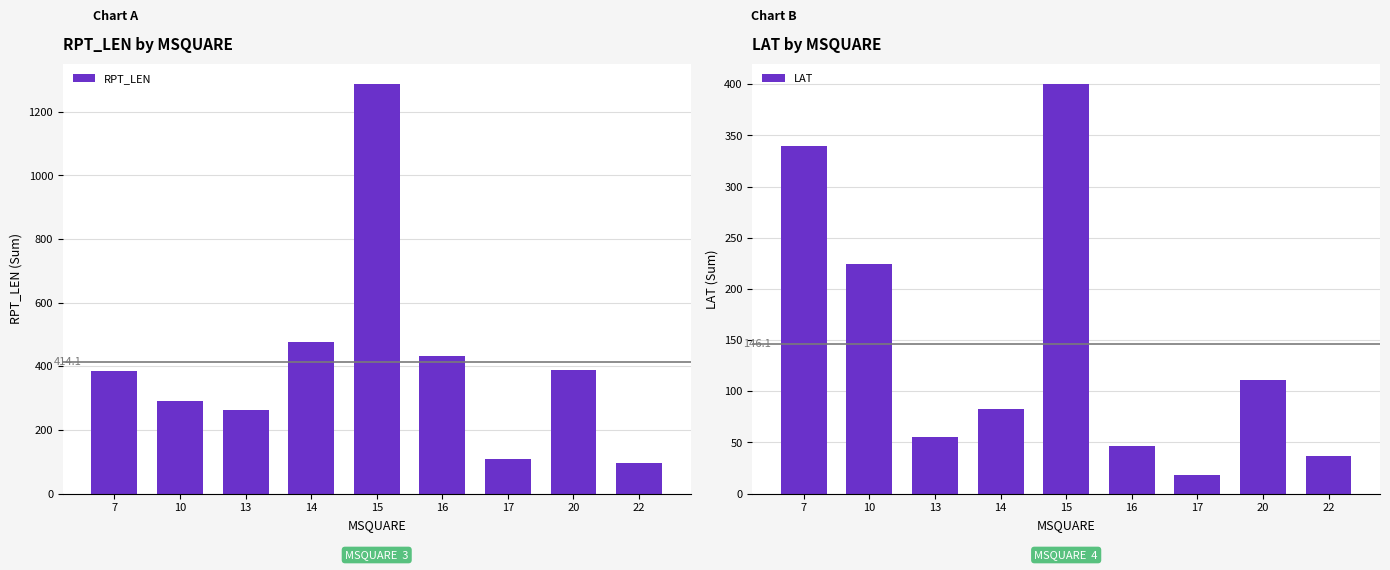

Rank the series at 17 from highest to lowest value.

RPT_LEN, LAT